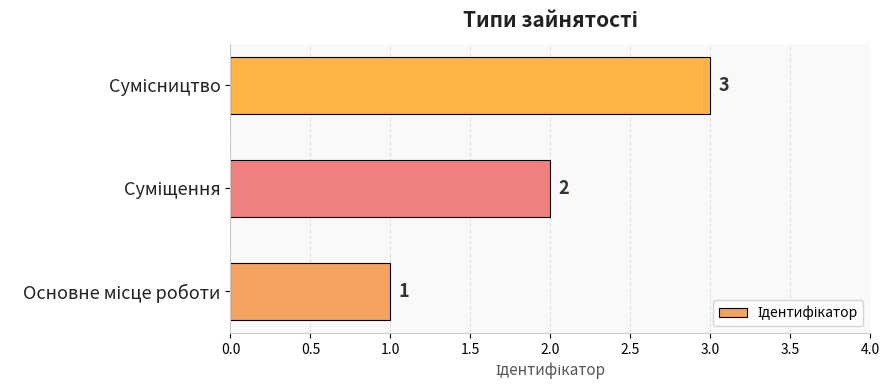

What is the greatest value displayed?

3